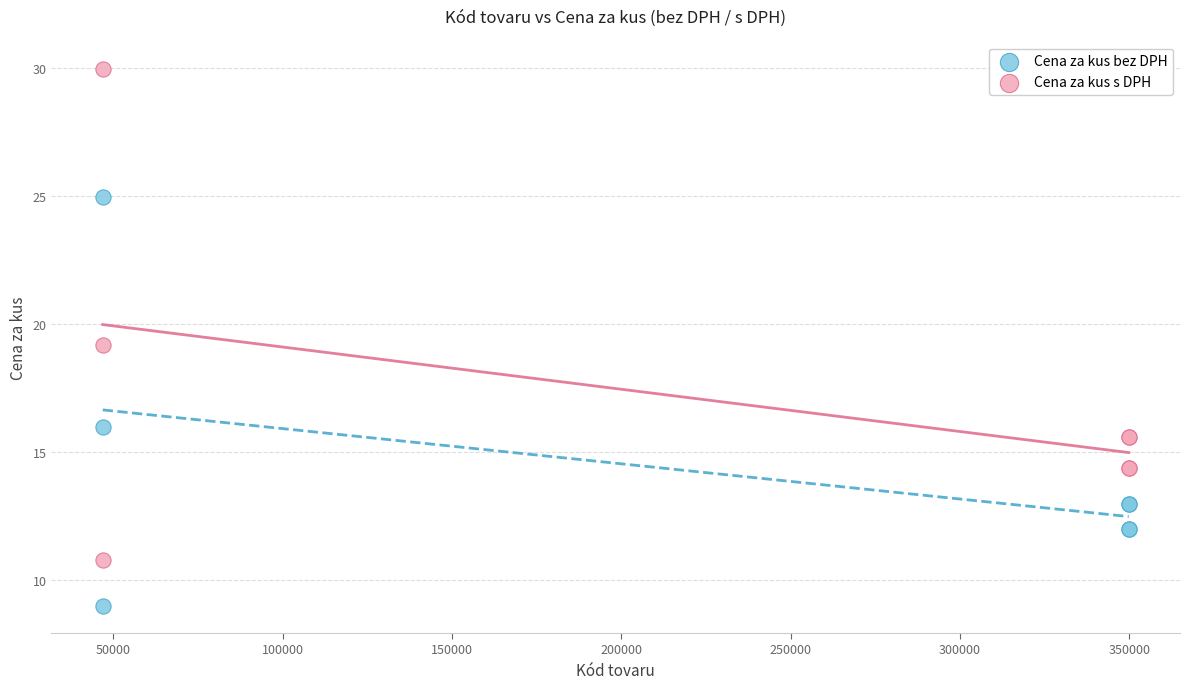

Which series has the largest Y range (max minus min)?

Cena za kus s DPH